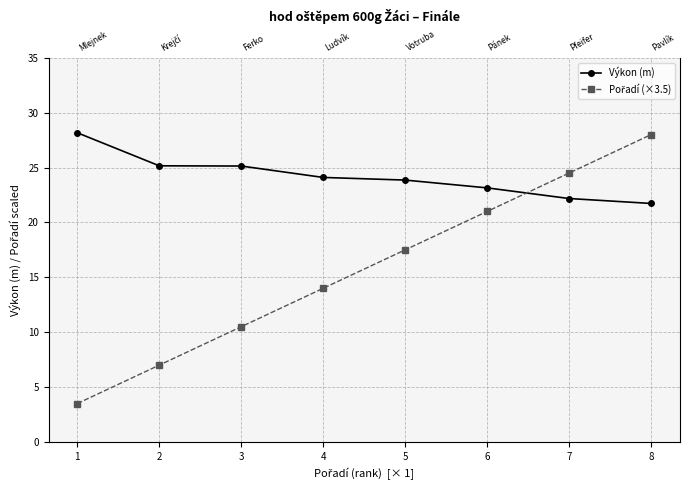

What is the sum of the Výkon (m) values at 3 and 5?

49.0